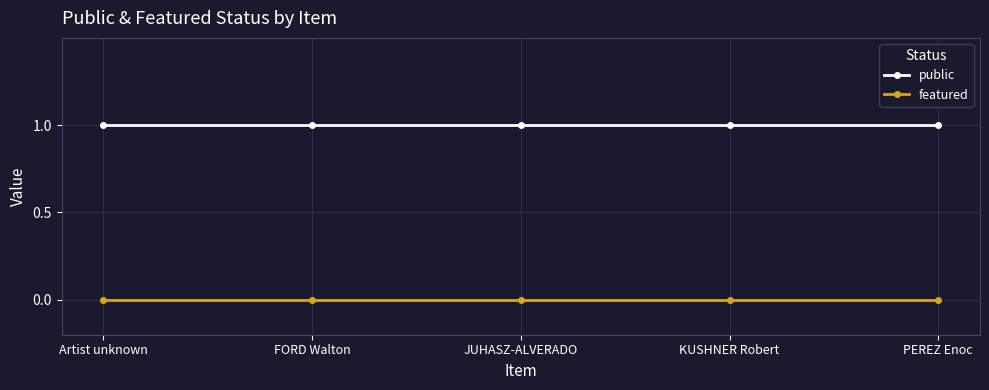

What is the sum of all public values?

5